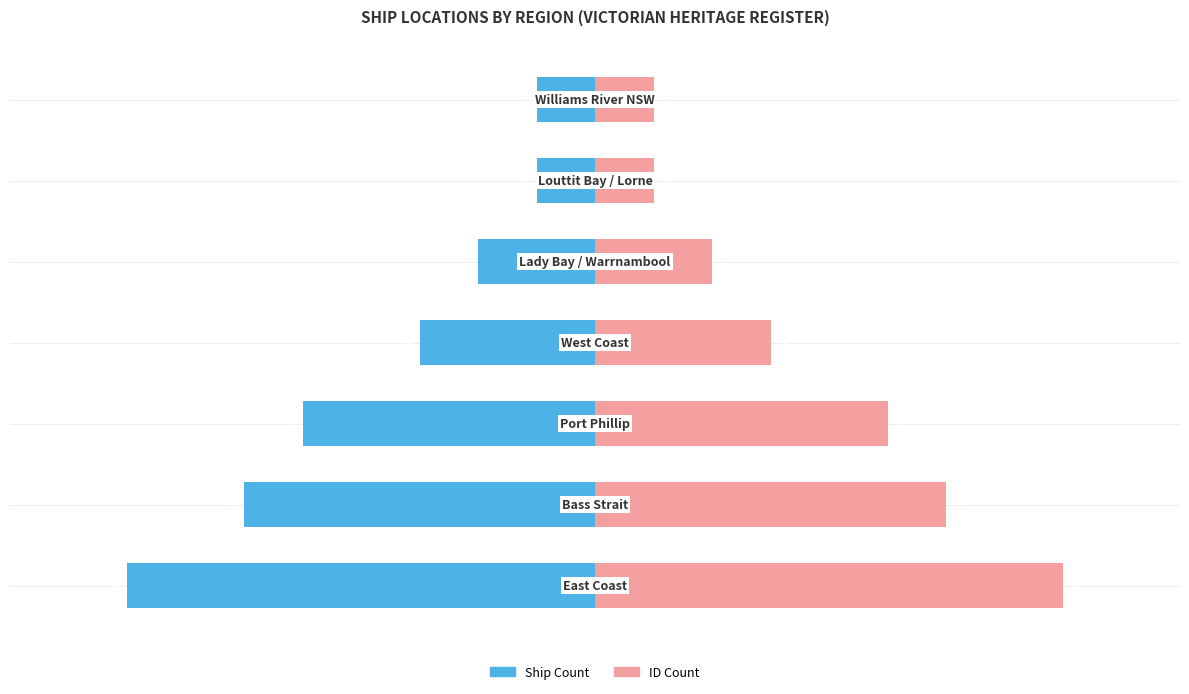

Between 1 and 4, which series saw the biggest shift?

Ship Count (Left)